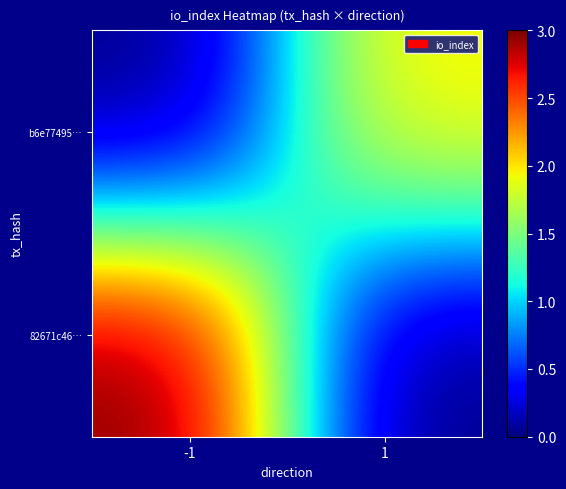

What is the maximum value shown in the chart?

3